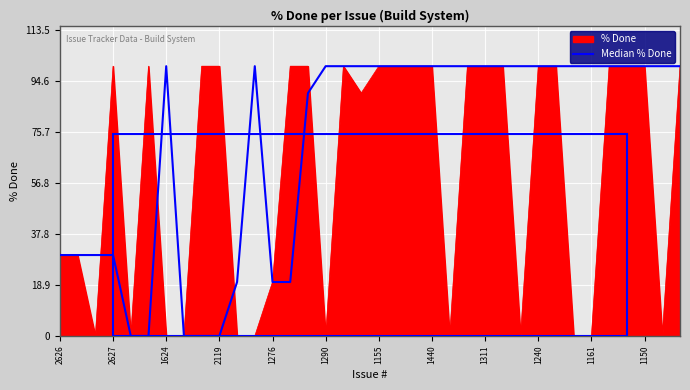

Which series has the largest total across all categories?

Median % Done